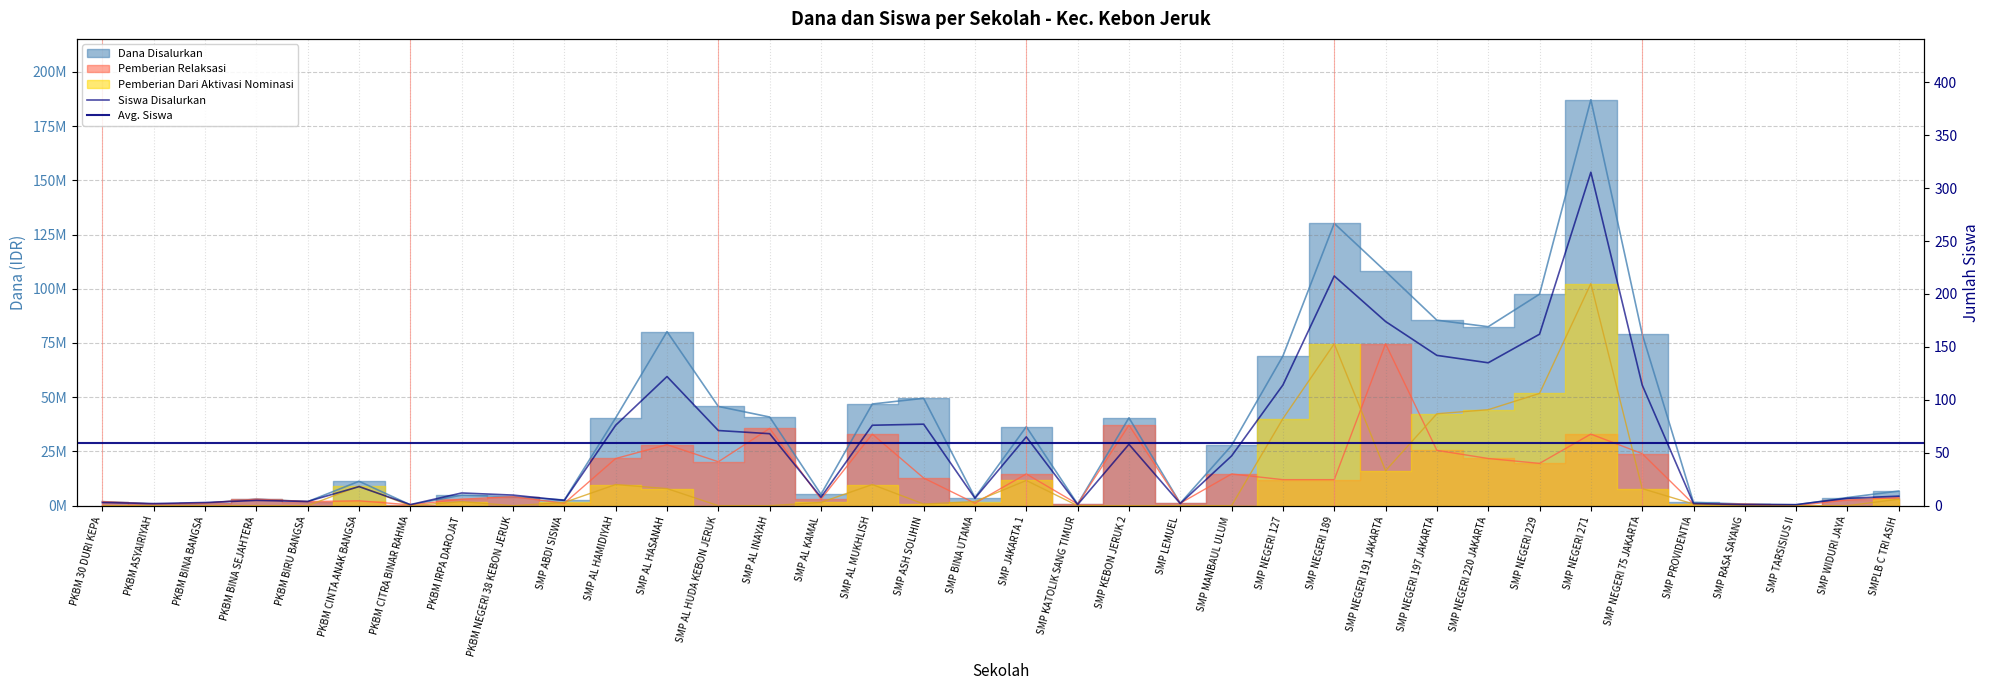

Which series has the largest range (max minus min)?

Dana Disalurkan